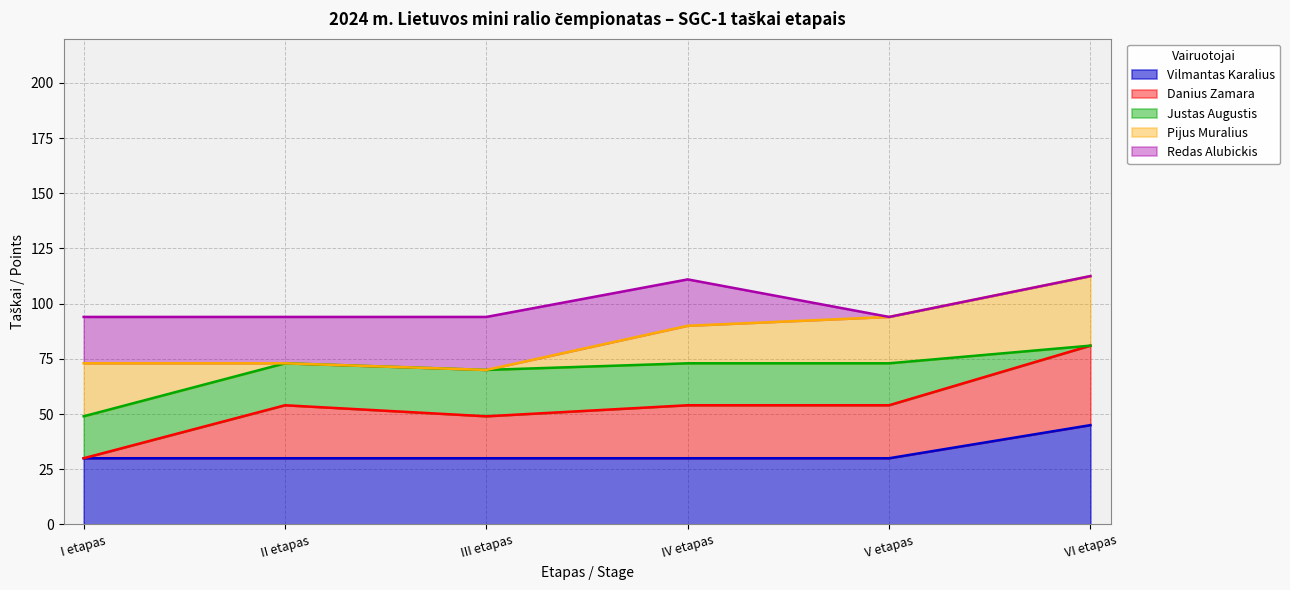

True or false: Redas Alubickis and Vilmantas Karalius intersect in this chart.

False